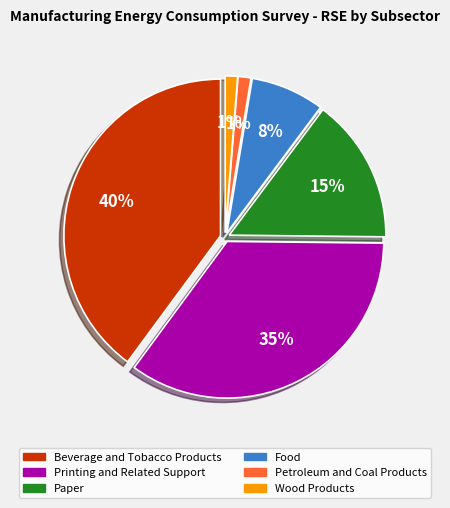

Between Beverage and Tobacco Products and Wood Products, which is larger?

Beverage and Tobacco Products